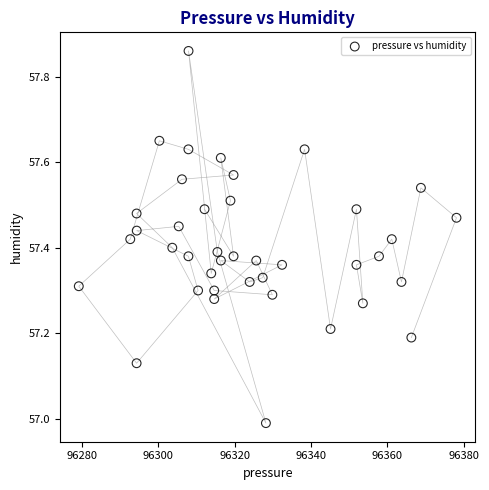

What is the range of X values (max minus min)?

98.8